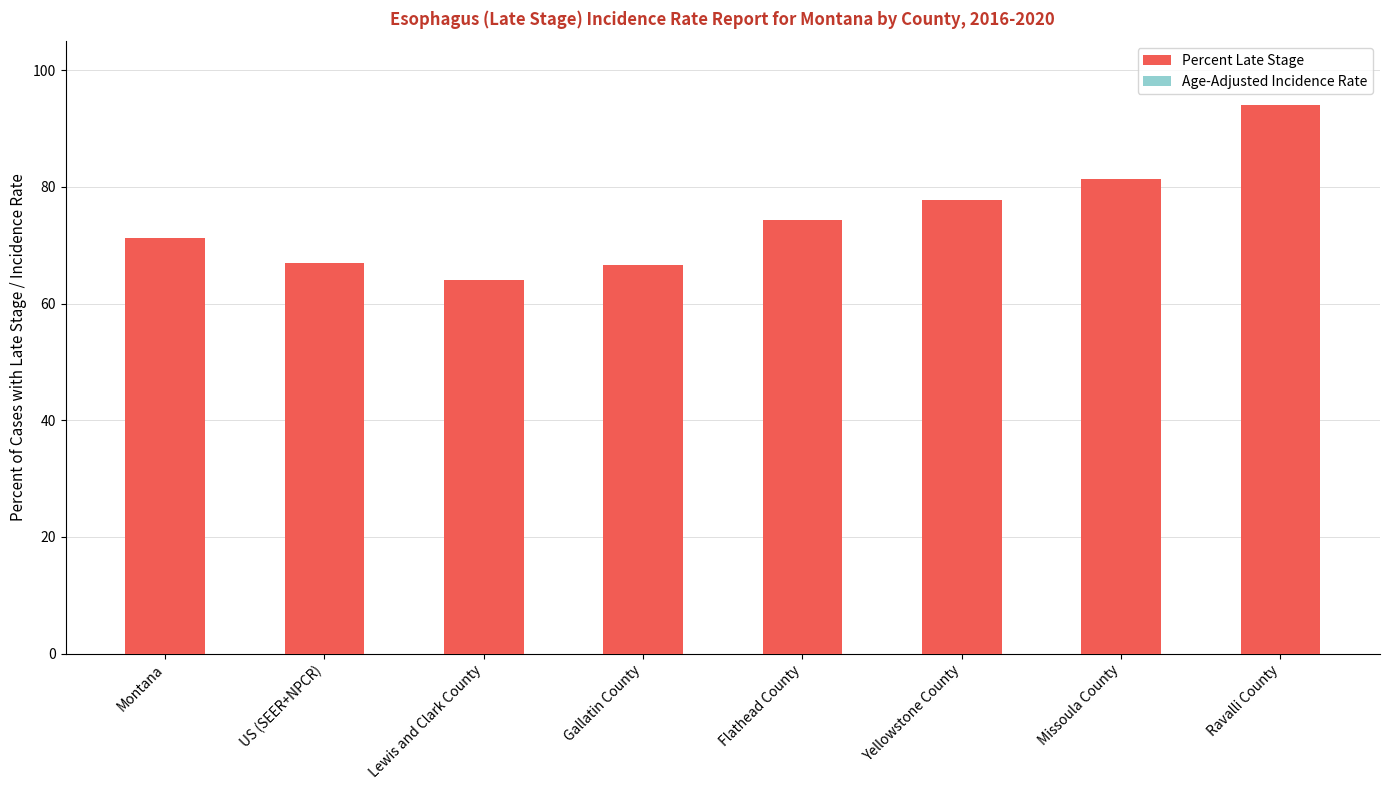

What is the total value across all series at Montana?

74.5